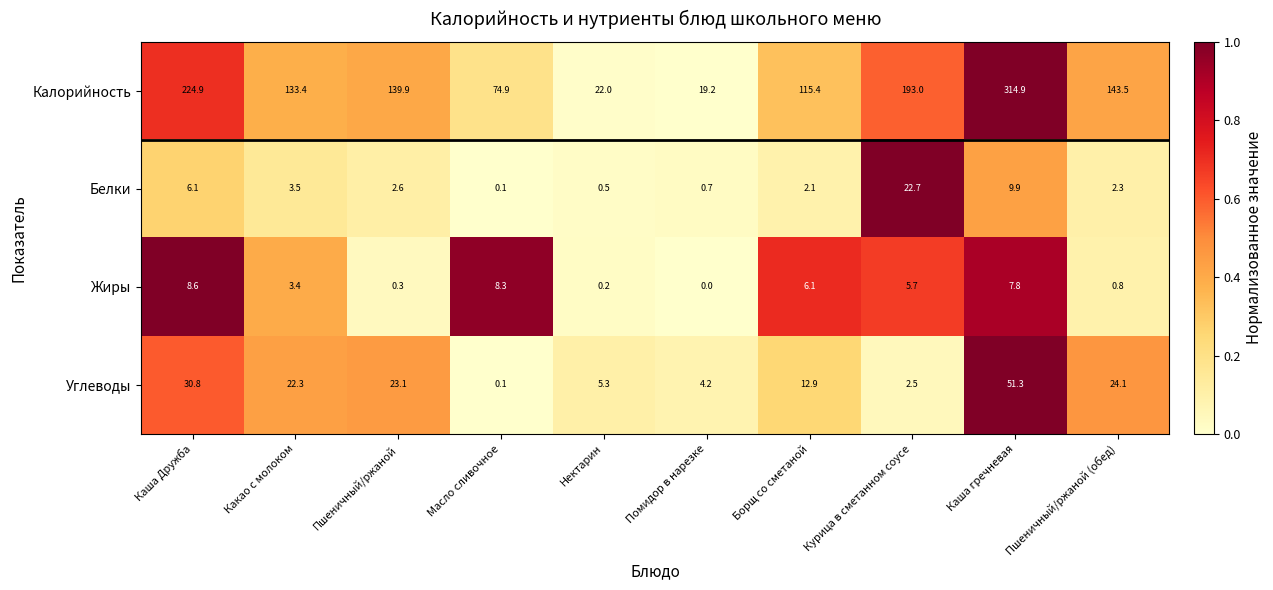

Rank the series by their maximum value, from highest to lowest.

Калорийность, Углеводы, Белки, Жиры